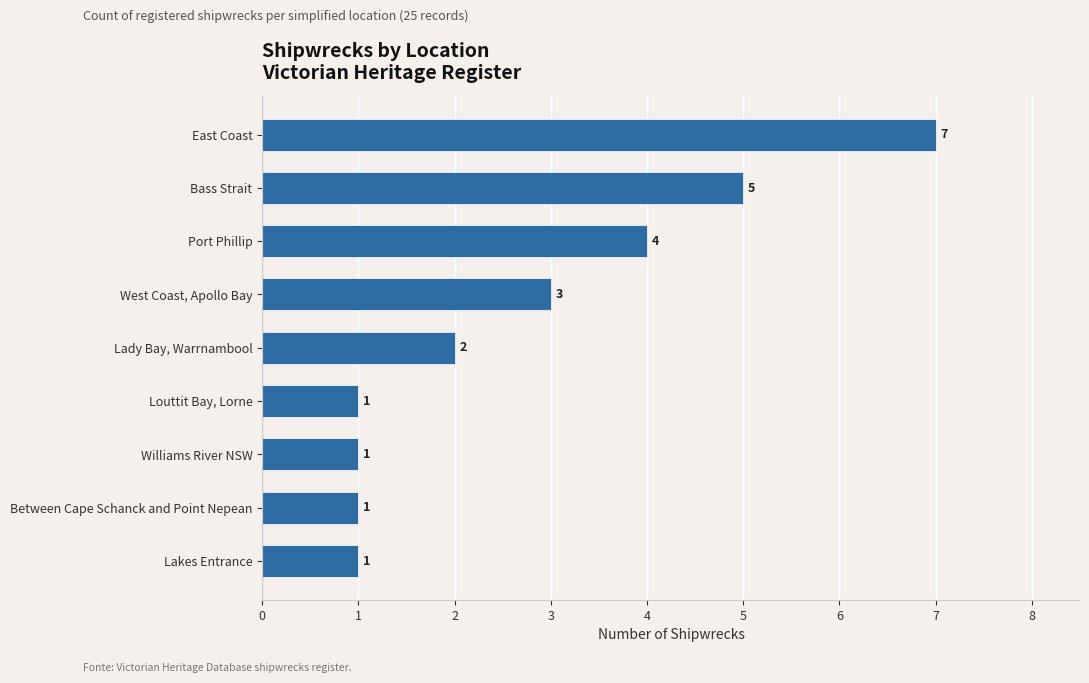

What is the smallest value displayed?

1